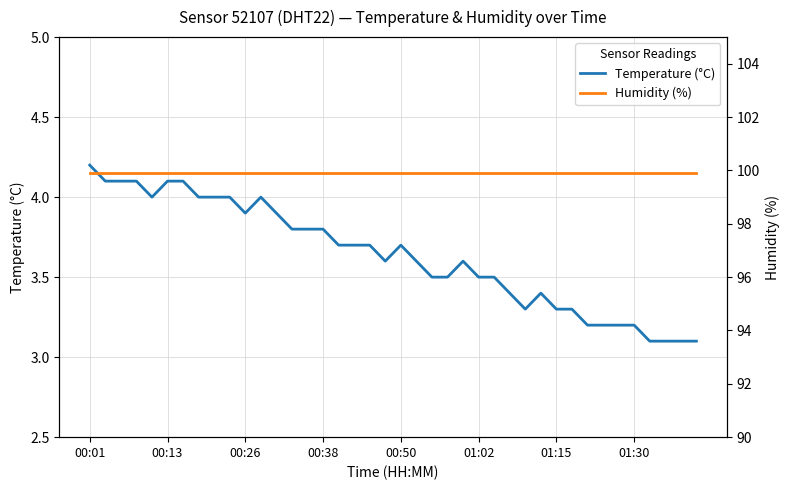

Which series has the largest range (max minus min)?

Temperature (°C)